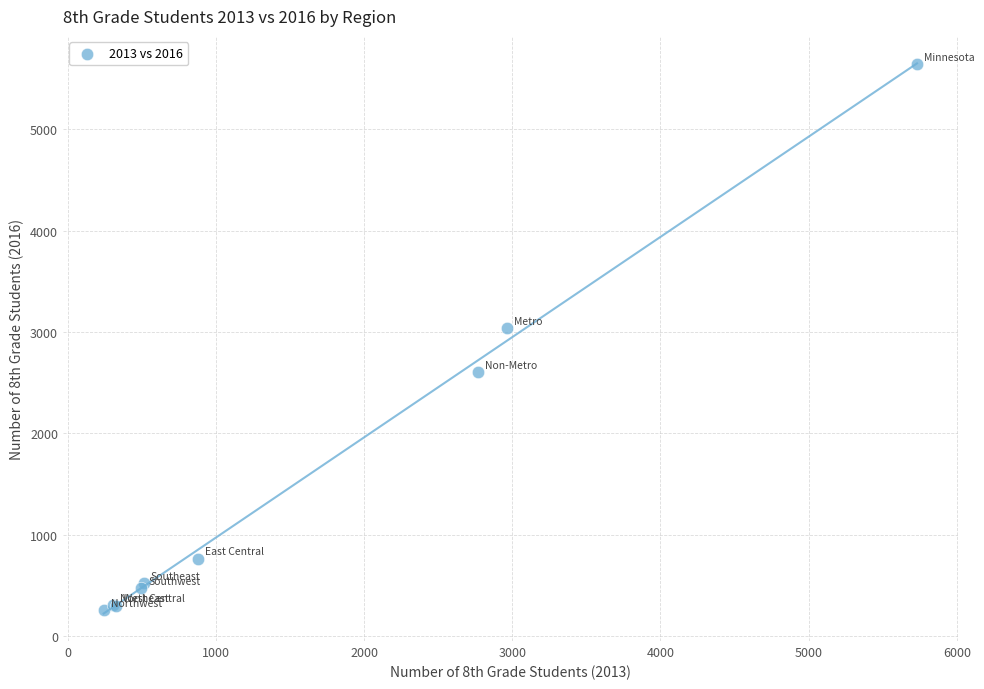

What Y value in the scatter plot is closest to 2951?

3041